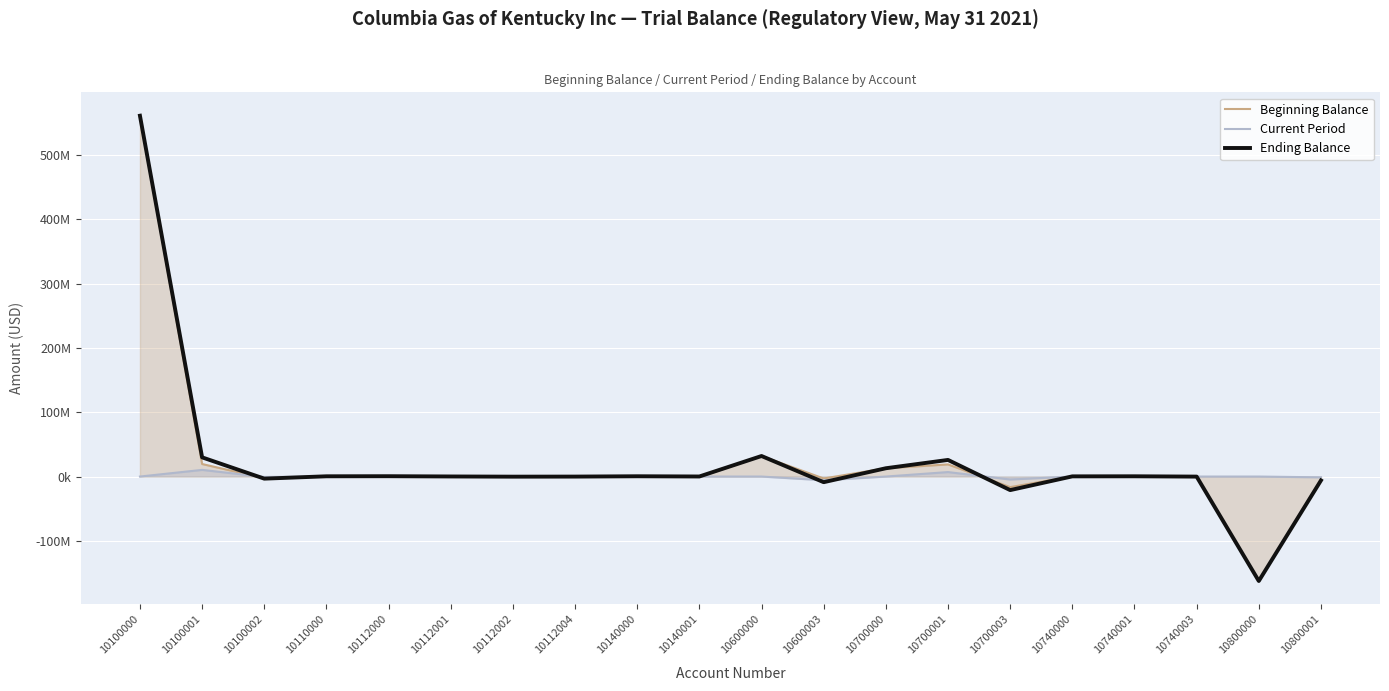

True or false: Beginning Balance has more than 2 interior local peaks.

True